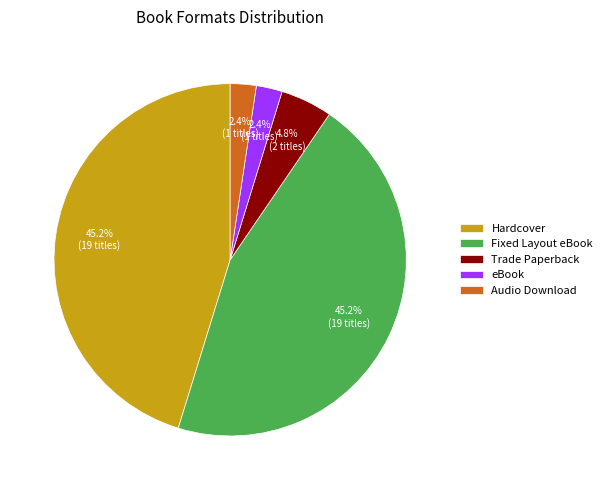

Does eBook account for over 50% of the chart?

No